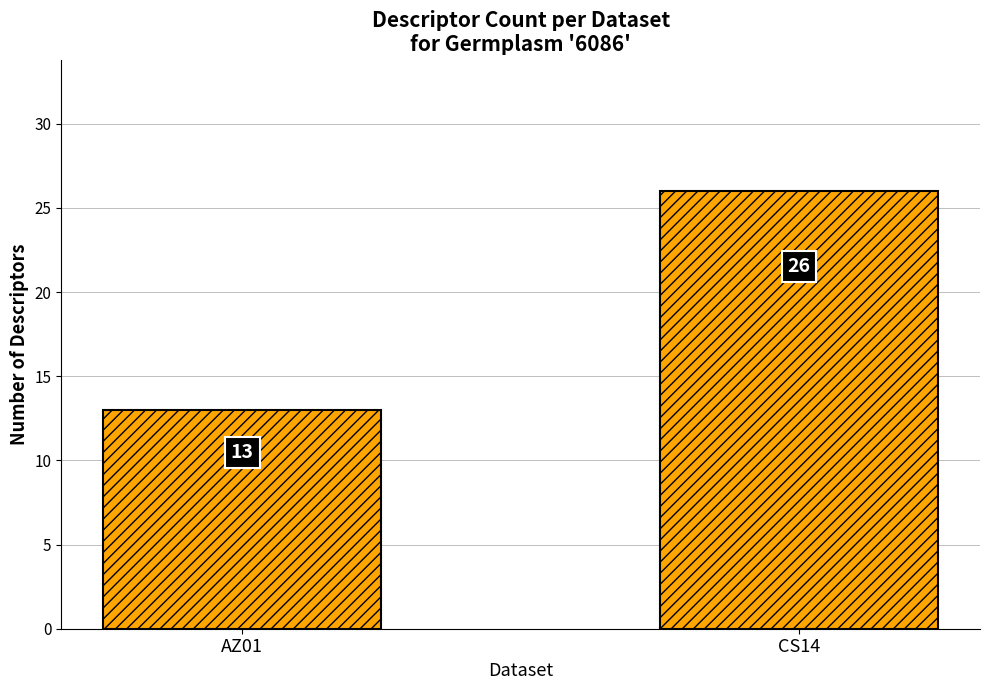

Does the chart contain stacked bars?

No